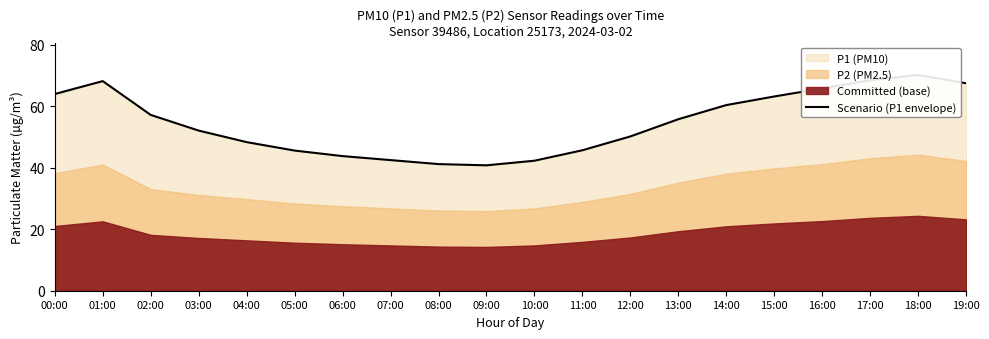

The value at 10:00 is 62.4. True or false?

False